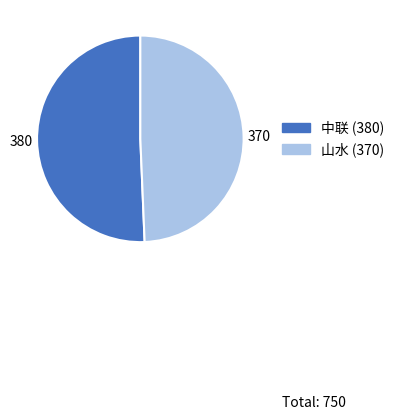

Rank the categories by value from lowest to highest.

山水, 中联